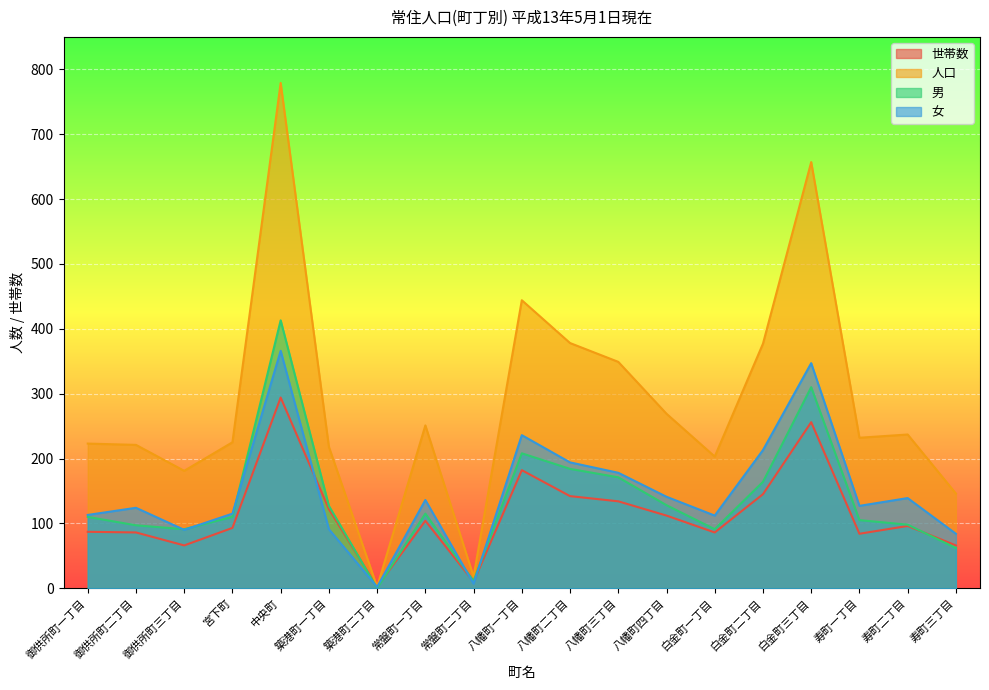

What is the value of the 人口 point at the 10th from the left?

444